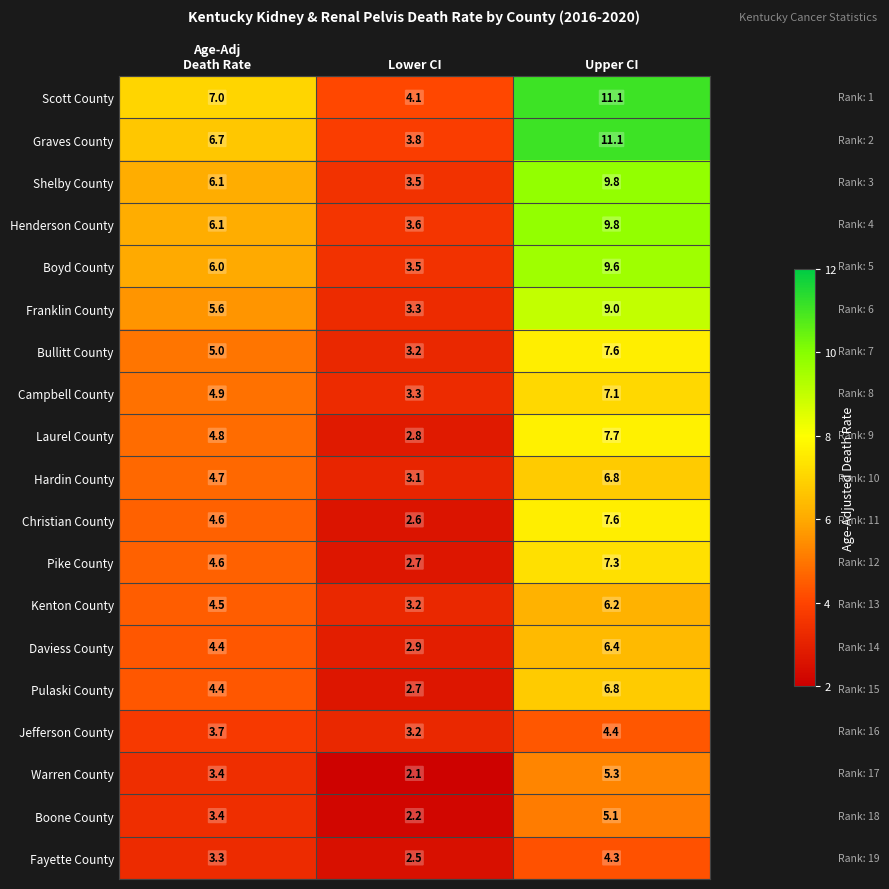

Which series has the widest spread of values?

Graves County